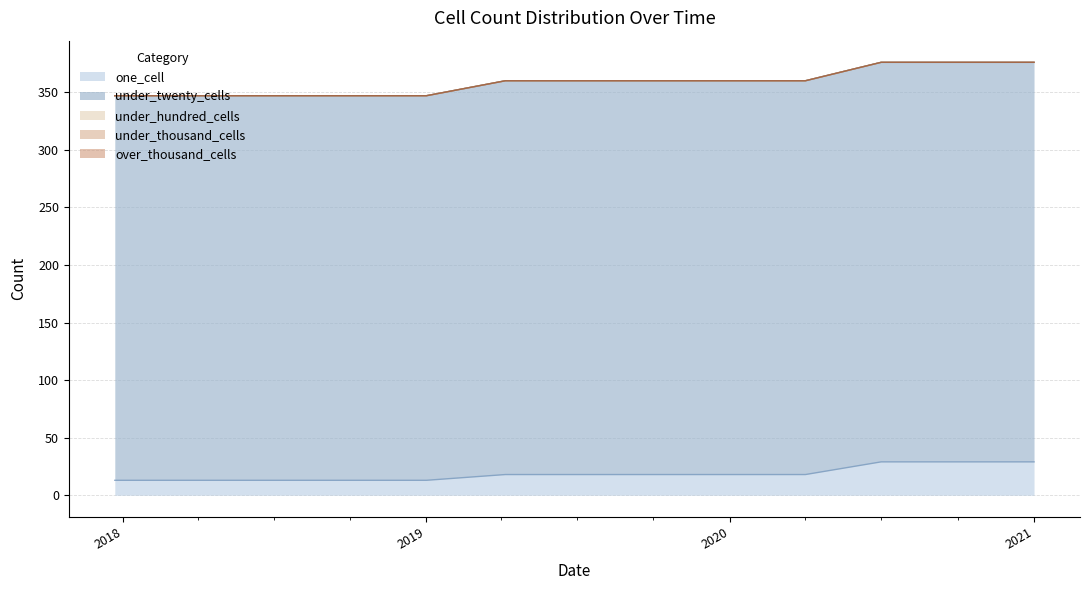

Does the chart display data point markers on the line(s)?

No